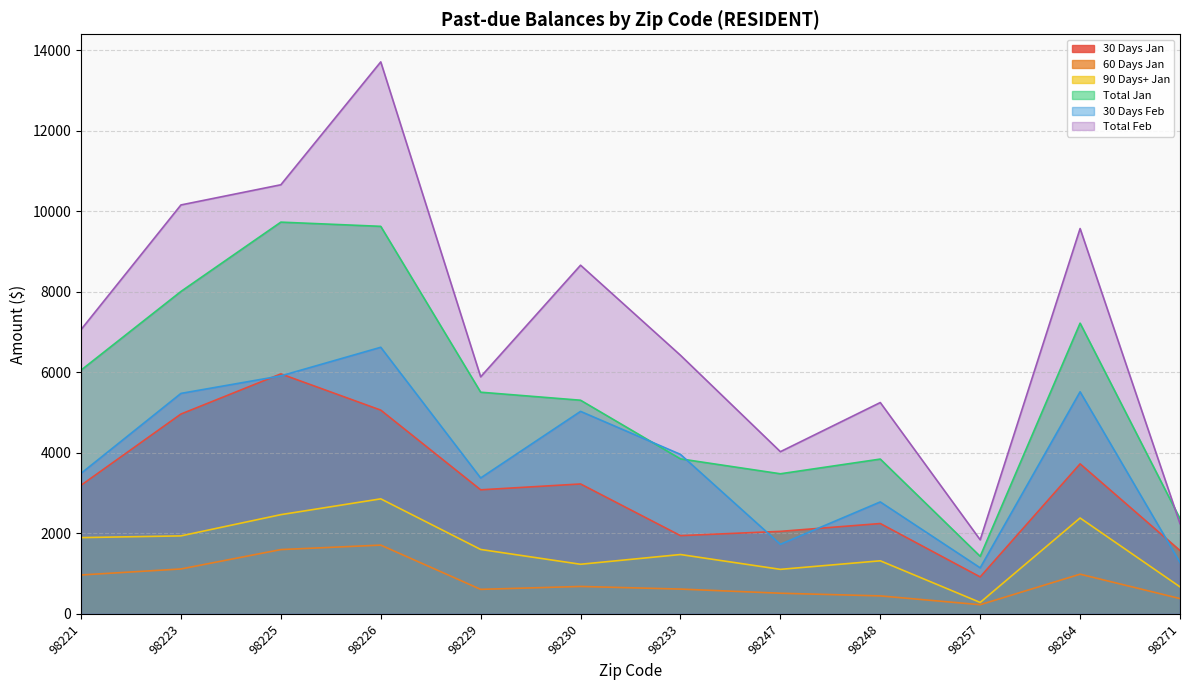

True or false: Total Jan and 60 Days Jan cross at least once.

False